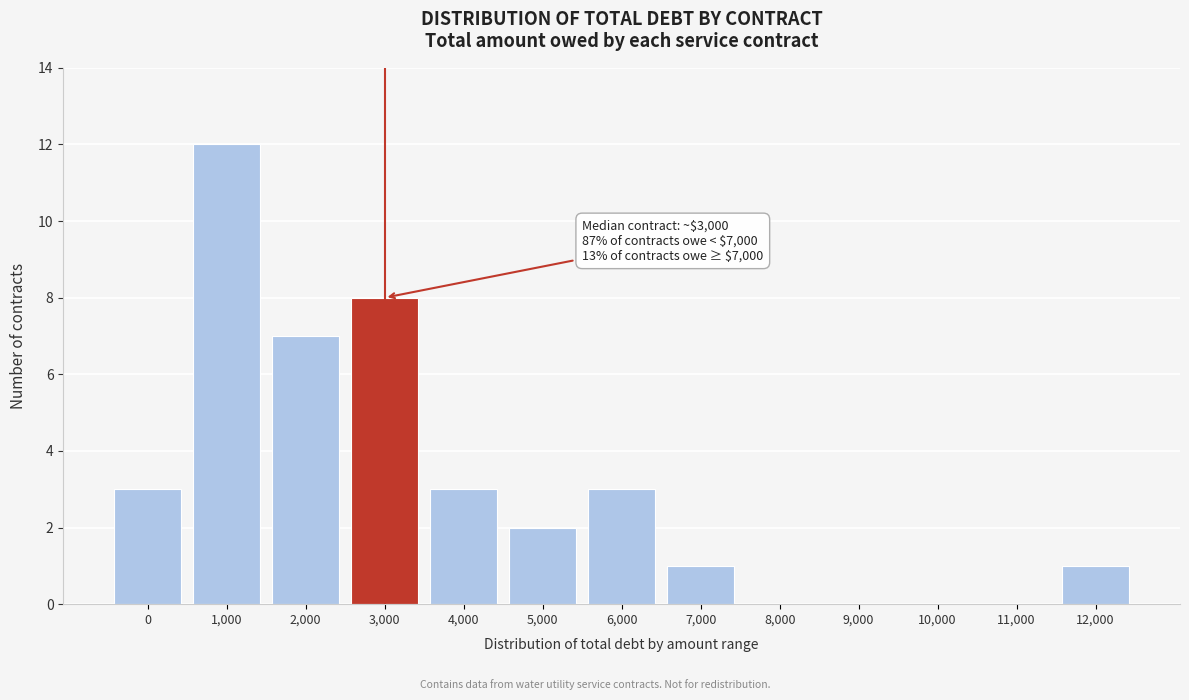

Reading left to right, extract all data points from this chart.

0=3	1,000=12	2,000=7	3,000=8	4,000=3	5,000=2	6,000=3	7,000=1	8,000=0	9,000=0	10,000=0	11,000=0	12,000=1